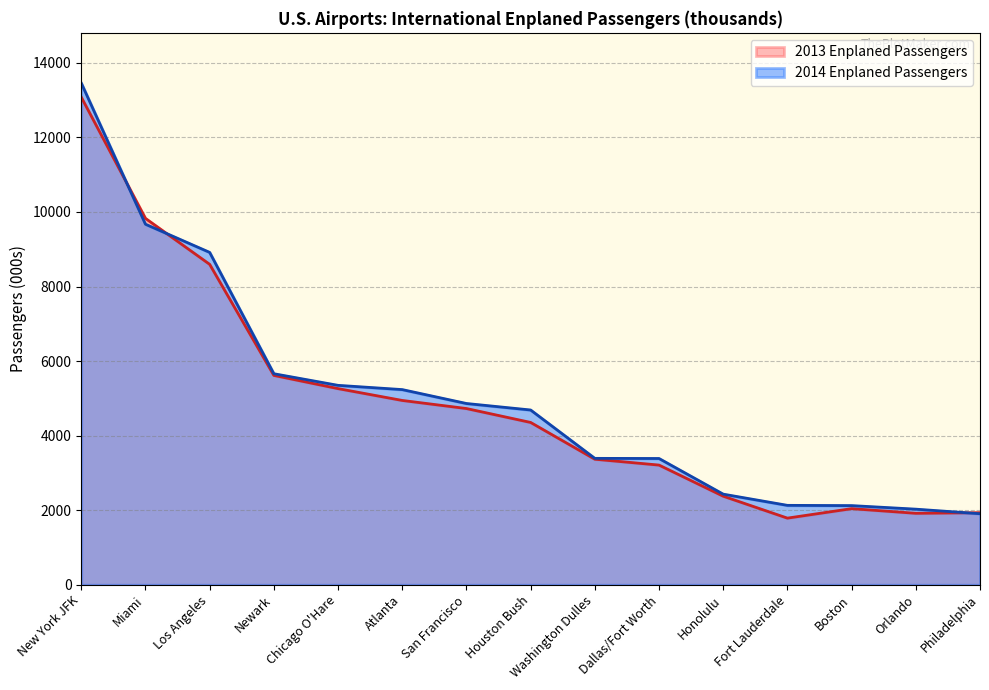

How many lines are shown in the chart?

2